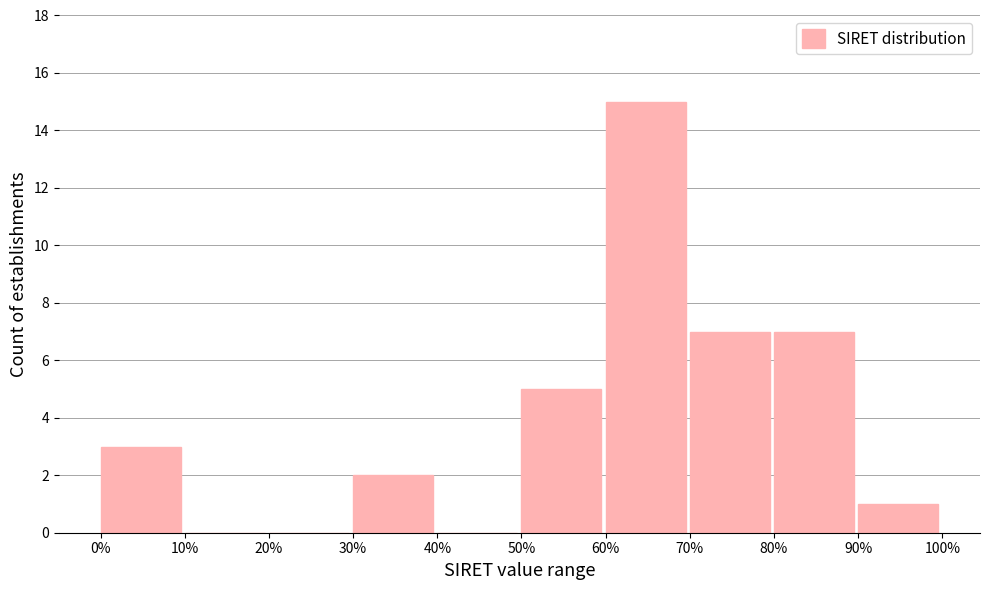

Reading left to right, transcribe all the data shown in this chart.

0%=3	10%=0	20%=0	30%=2	40%=0	50%=5	60%=15	70%=7	80%=7	90%=1